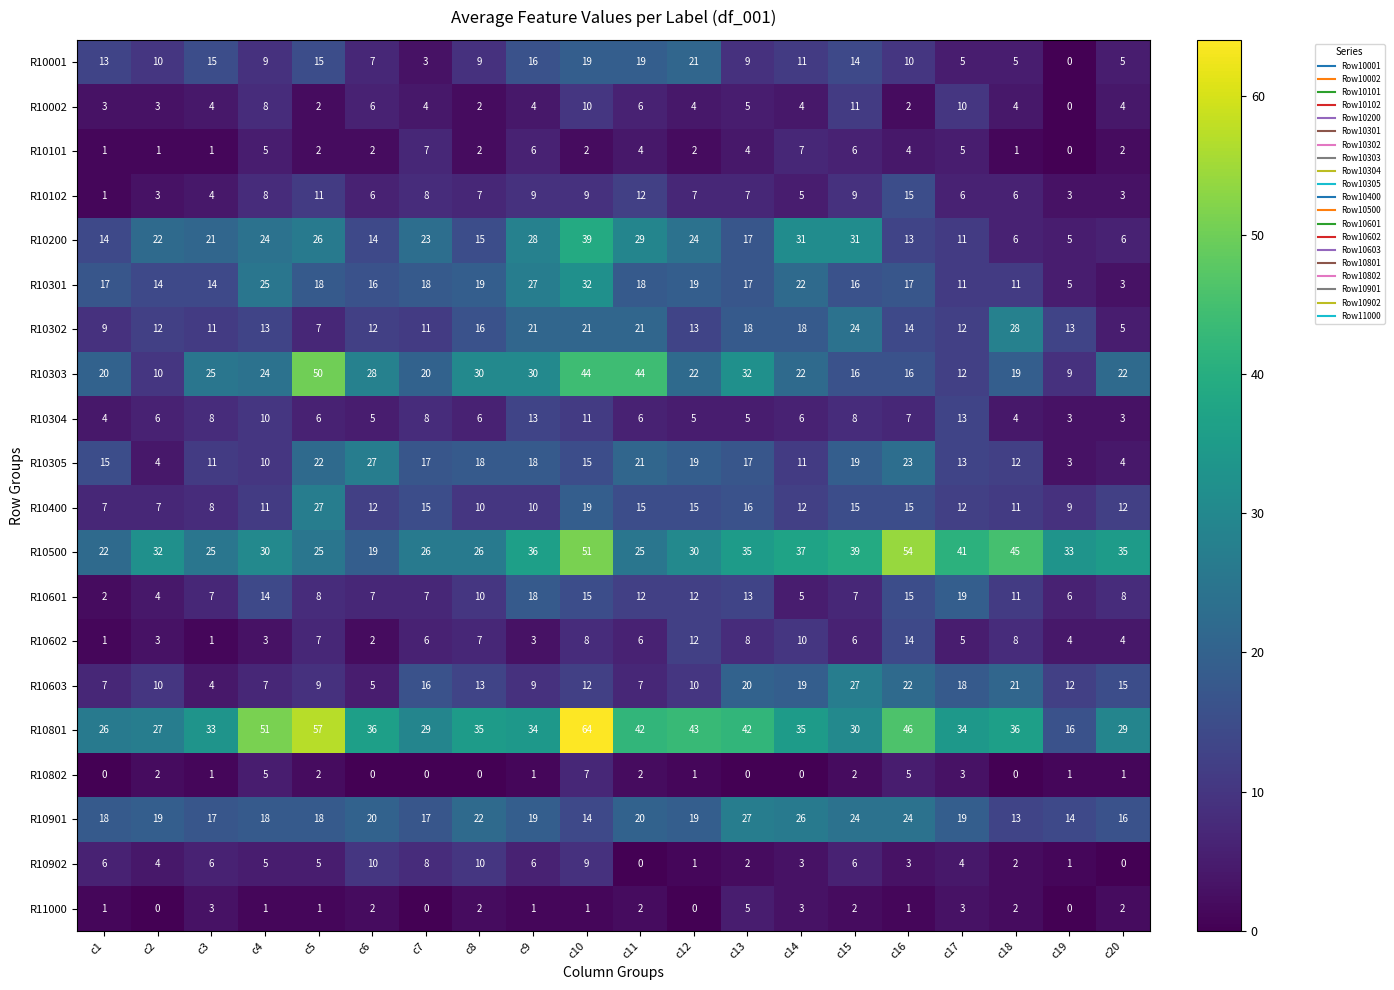

At which category is the sum across all series the highest?

c10